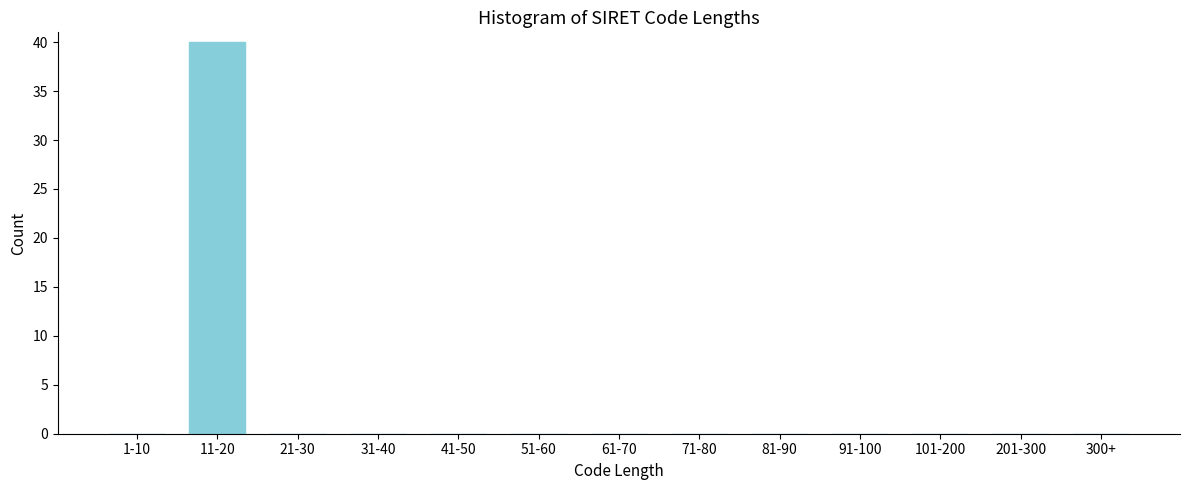

Reading right to left, extract all data points from this chart.

300+=0	201-300=0	101-200=0	91-100=0	81-90=0	71-80=0	61-70=0	51-60=0	41-50=0	31-40=0	21-30=0	11-20=40	1-10=0